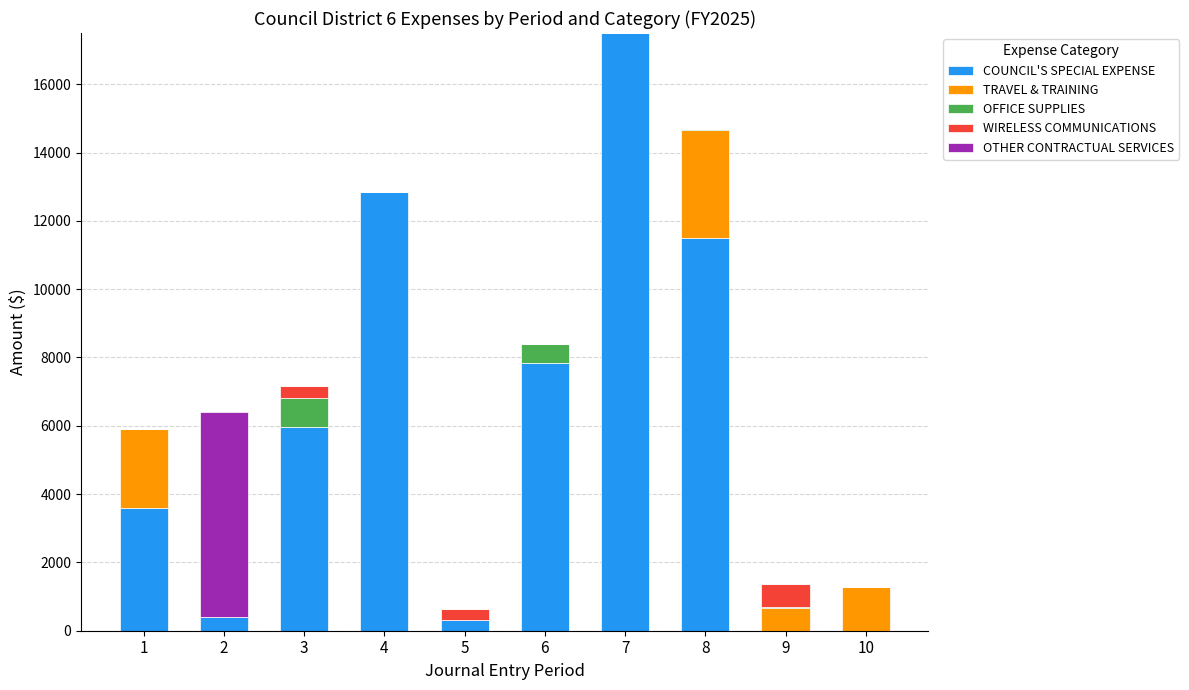

What is the total value across all series at 4?

12850.0